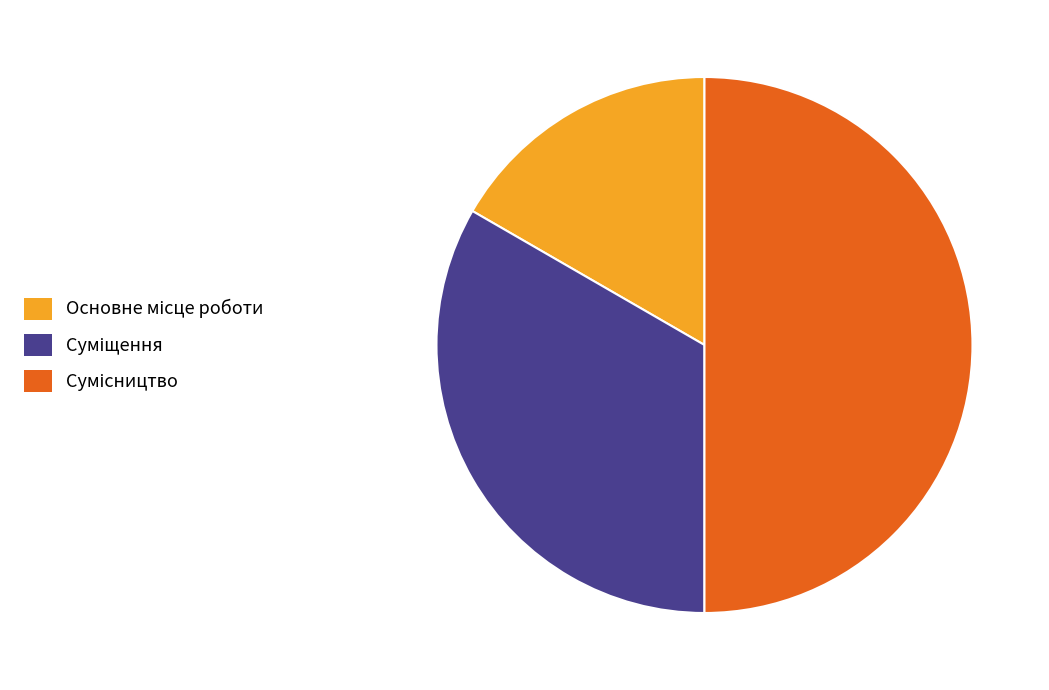

Is Основне місце роботи the majority of the pie?

No